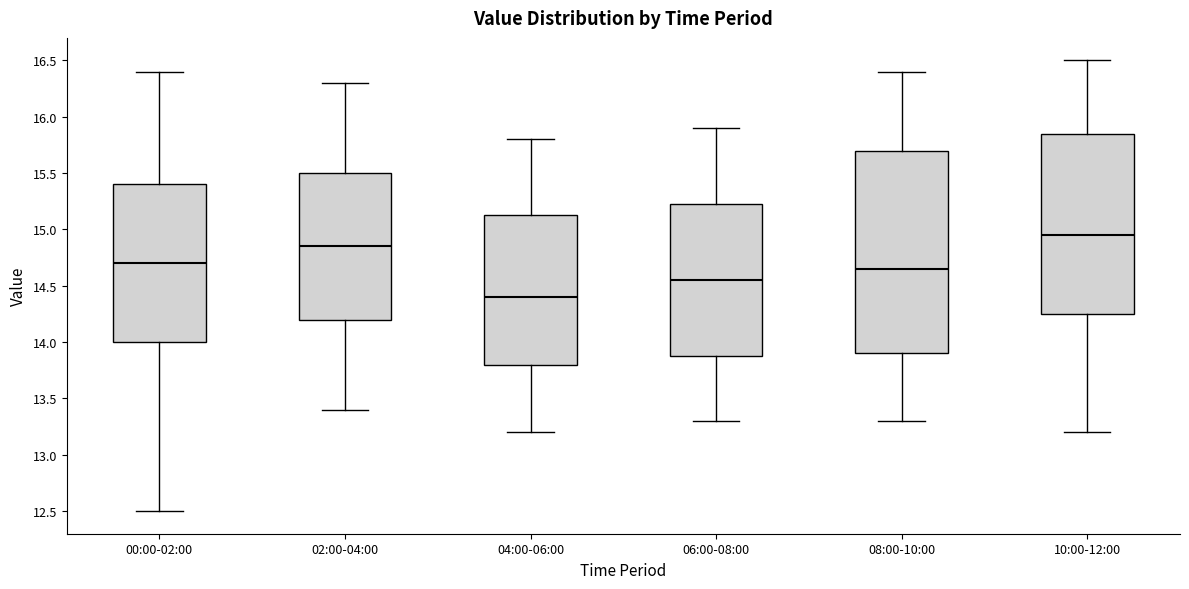

Reading left to right, read every box against the y-axis: the position of its median line, the range the box covers, and the ends of its whiskers. The values are not printed on the chart, so give them approximately, as read against the axis.

00:00-02:00: median 14.70, box 14.00 to 15.40, whiskers 12.50 to 16.40
02:00-04:00: median 14.85, box 14.20 to 15.50, whiskers 13.40 to 16.30
04:00-06:00: median 14.40, box 13.80 to 15.15, whiskers 13.20 to 15.80
06:00-08:00: median 14.55, box 13.90 to 15.25, whiskers 13.30 to 15.90
08:00-10:00: median 14.65, box 13.90 to 15.70, whiskers 13.30 to 16.40
10:00-12:00: median 14.95, box 14.25 to 15.85, whiskers 13.20 to 16.50